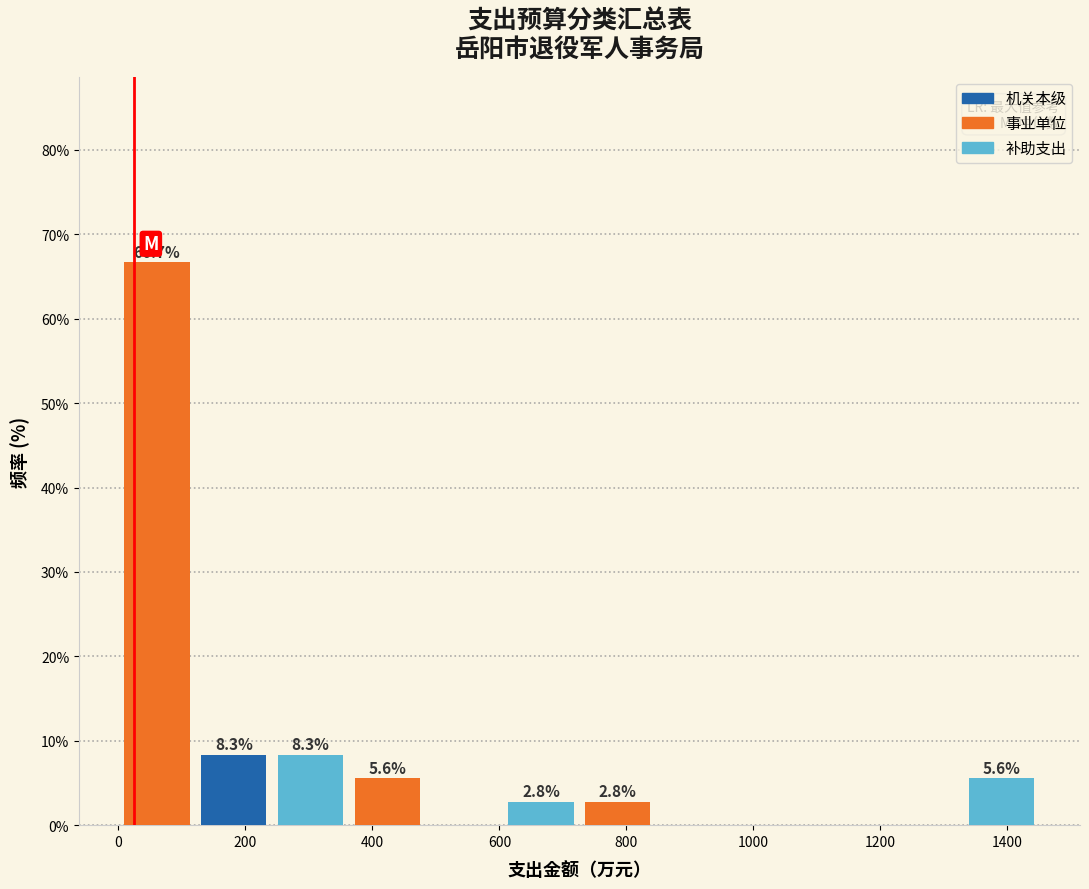

Over which range of the x-axis is the bar tallest?

0 to 120